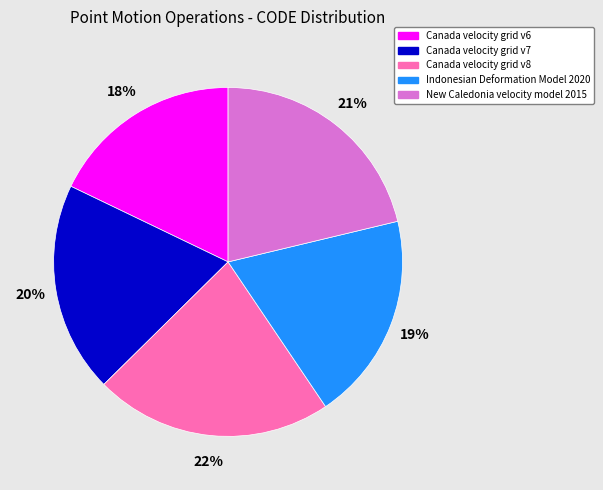

True or false: Canada velocity grid v7 accounts for 9% of the total.

False